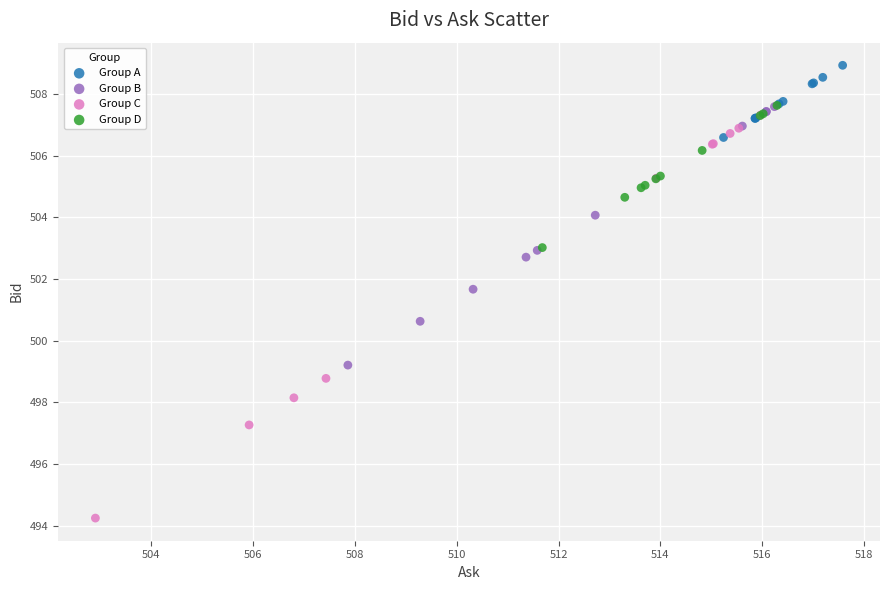

Which series contains the lowest Y value?

Group C